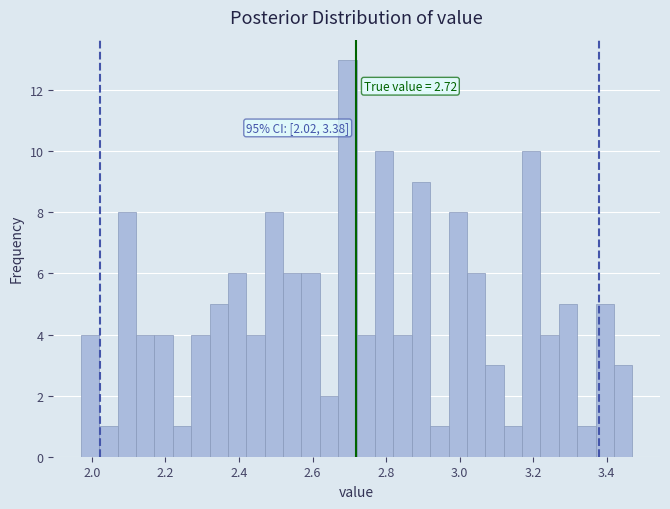

Read against the x-axis, roughly where is the centre of the tallest bar?

2.70